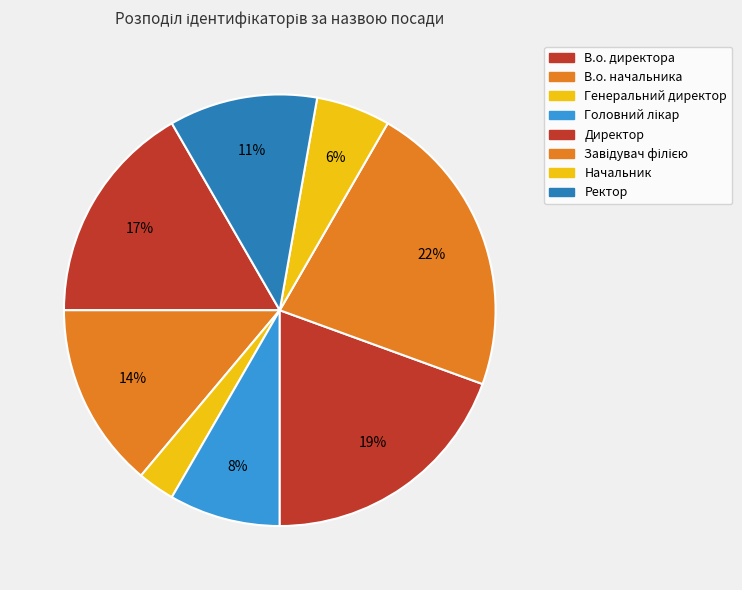

To the nearest percent, what percentage of the pie is В.о. директора?

17%